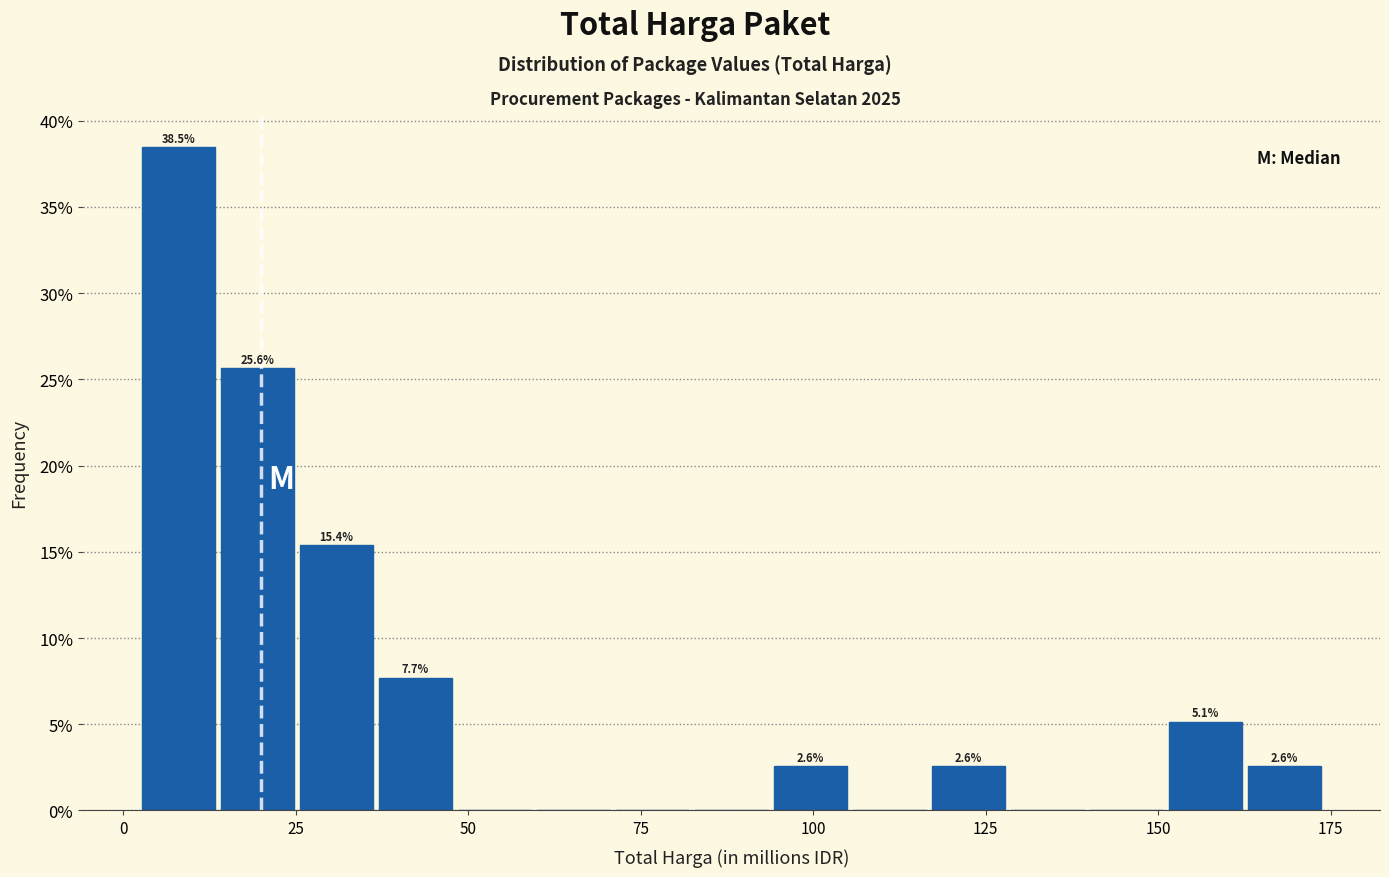

Read against the x-axis, roughly where is the centre of the tallest bar?

10